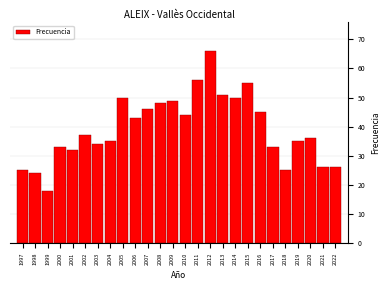

Reading left to right, list all the values displayed in this chart.

25	24	18	33	32	37	34	35	50	43	46	48	49	44	56	66	51	50	55	45	33	25	35	36	26	26